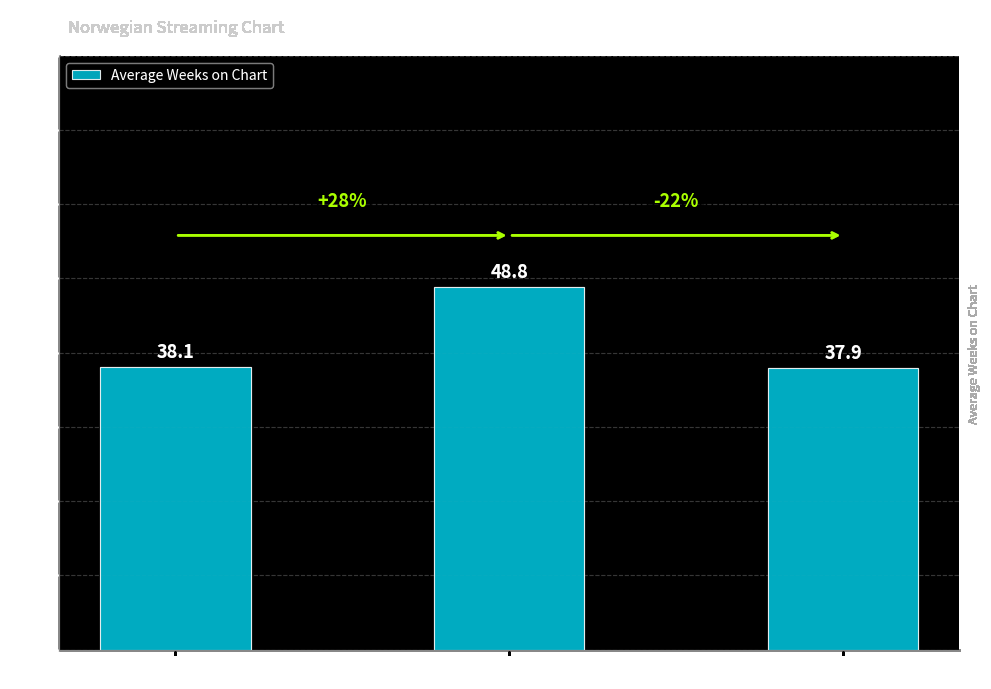

List the labels in order of value, largest first.

↓ Down, ↑ Up, ─ Same